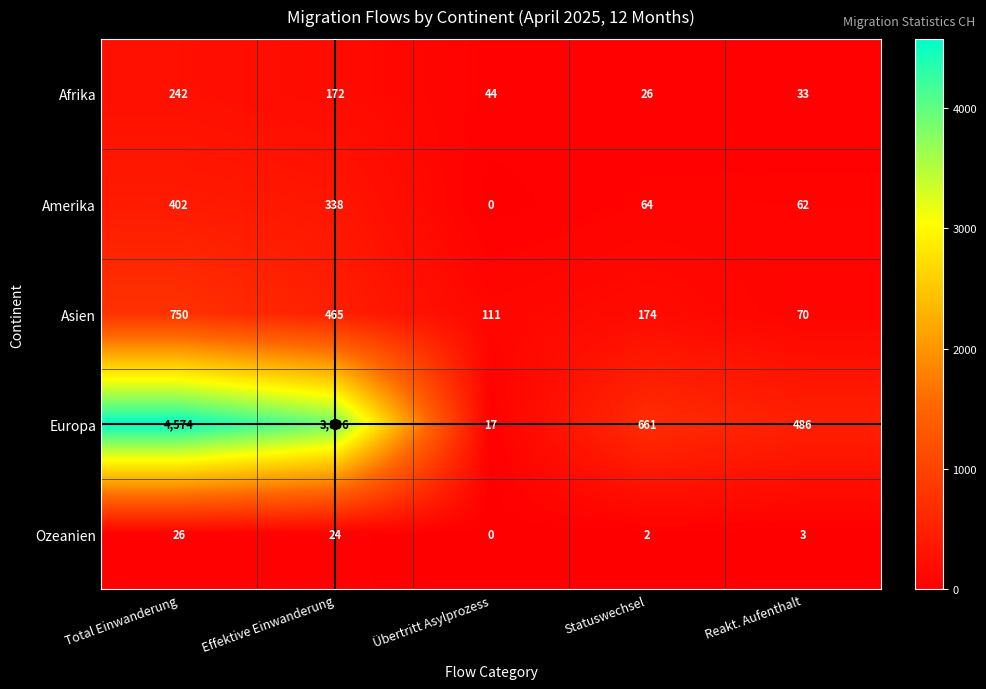

What is the difference between the maximum and minimum values in the Asien series?

680